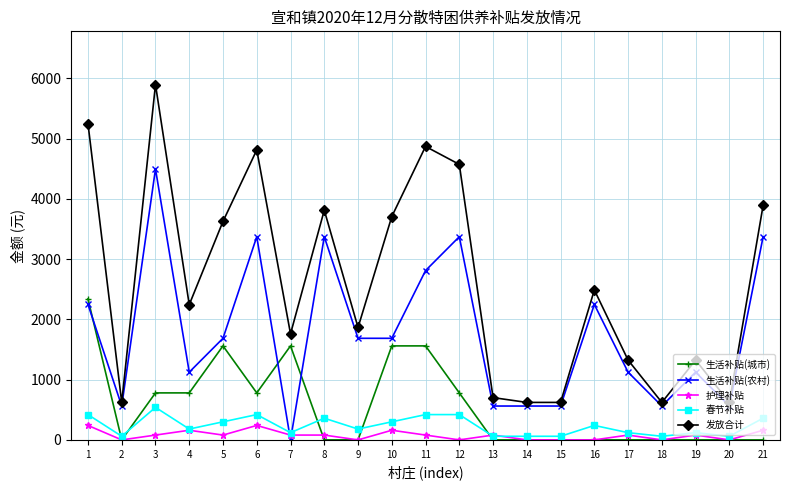

What is the sum of the 生活补贴(城市) values at 6 and 8?

780